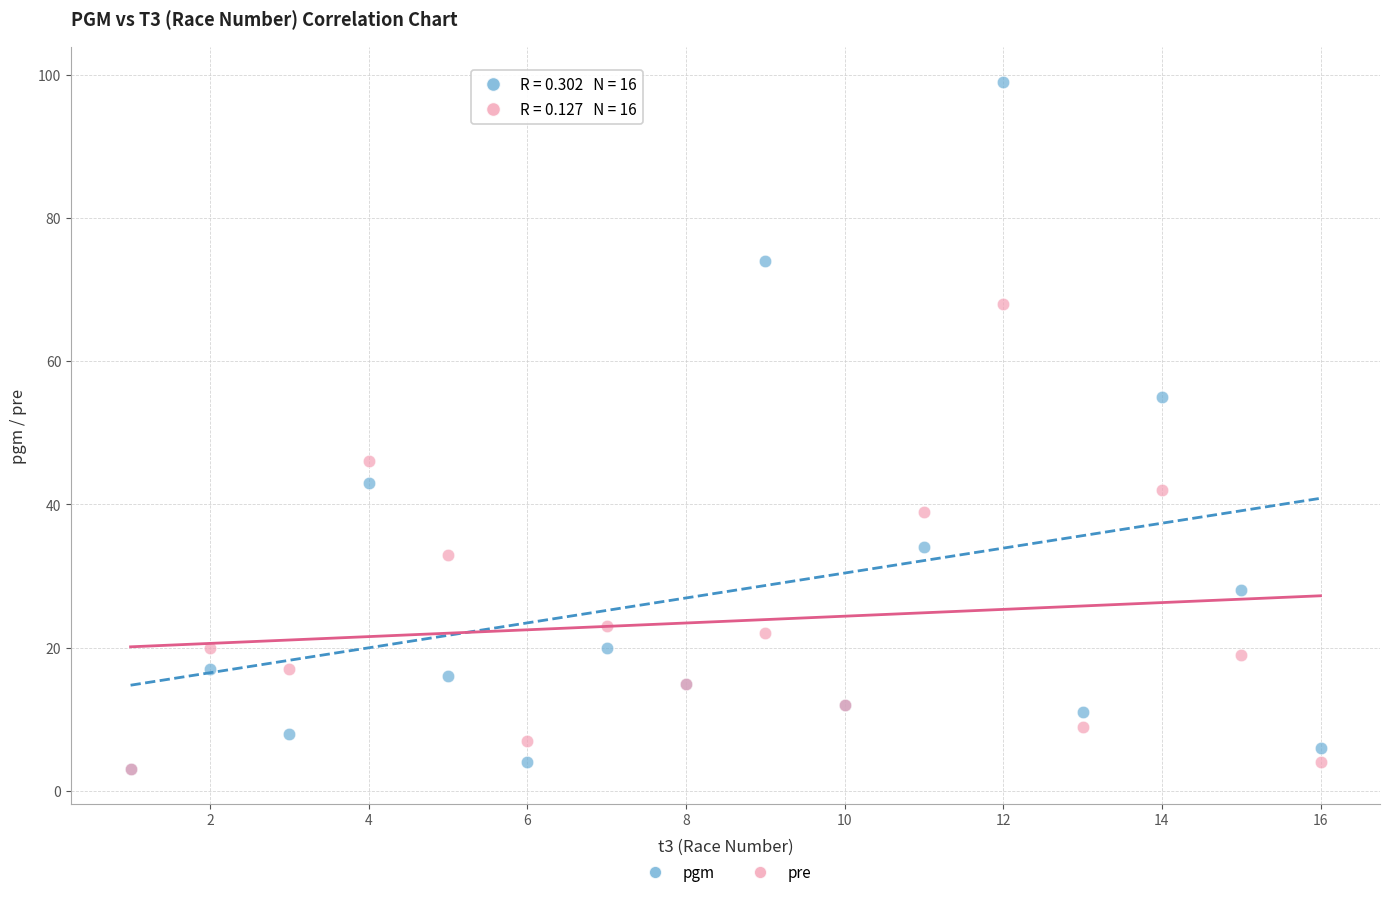

Which series has the largest Y range (max minus min)?

pgm